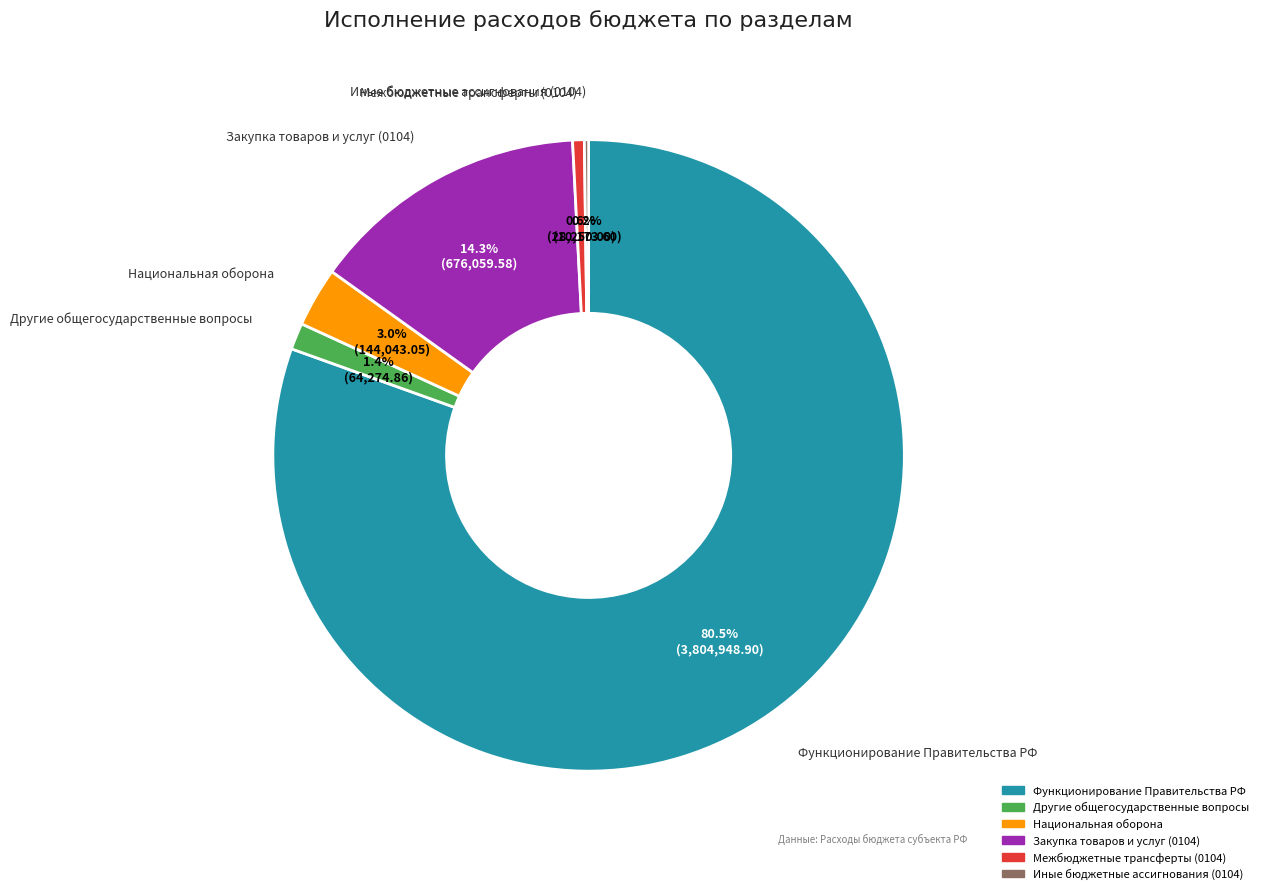

Does any single category account for the majority?

Yes